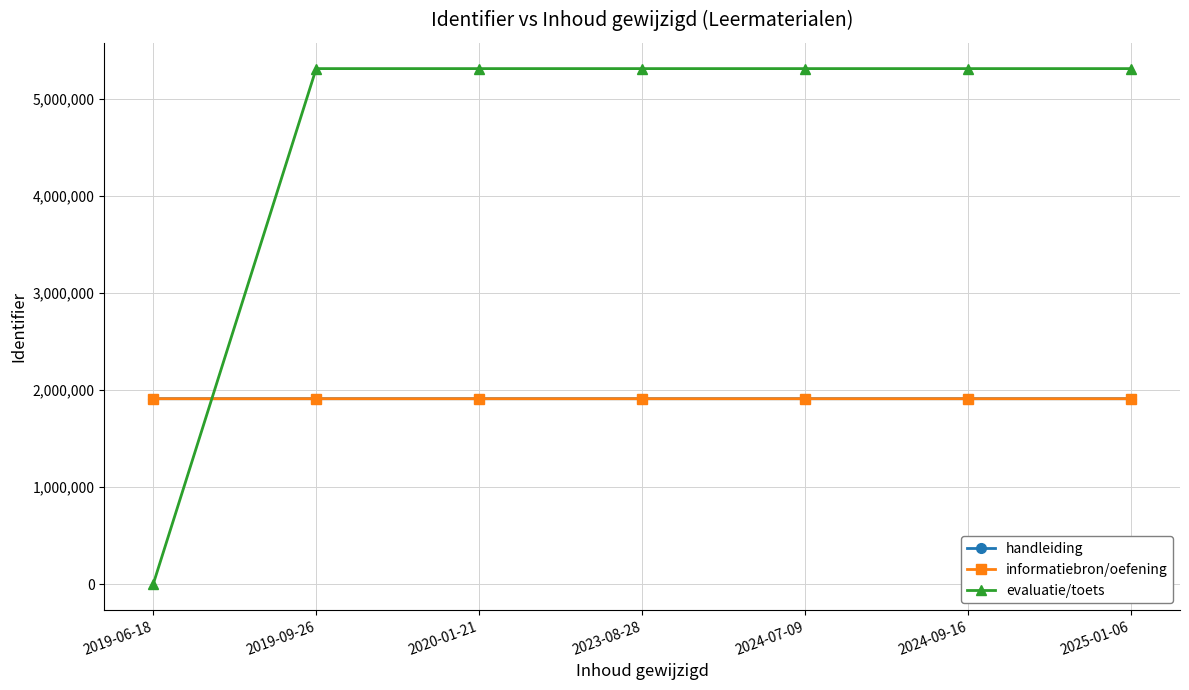

What is the label of the 6th point from the right?

2019-09-26